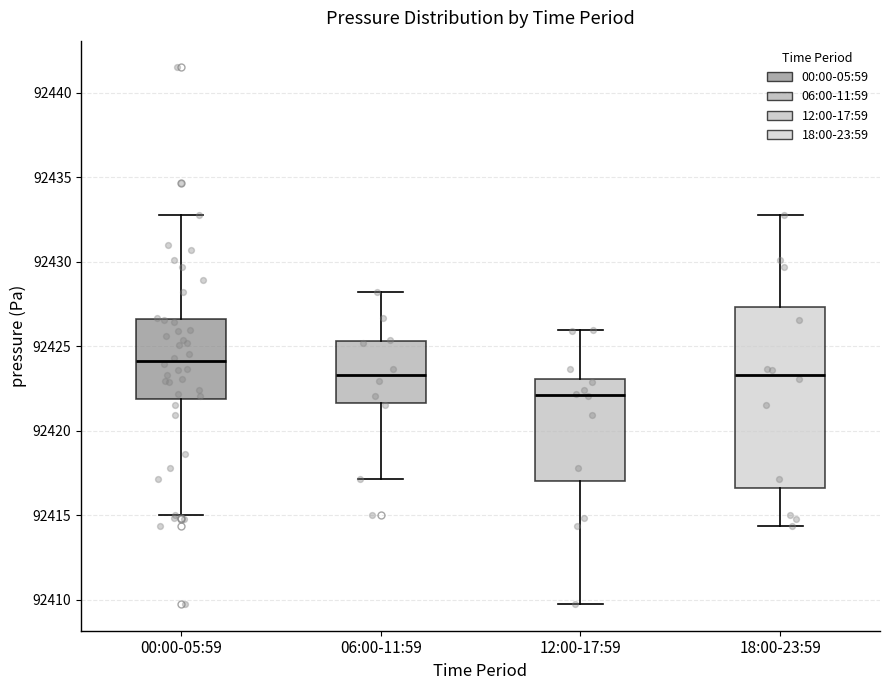

Which box's median line is the highest?

00:00-05:59